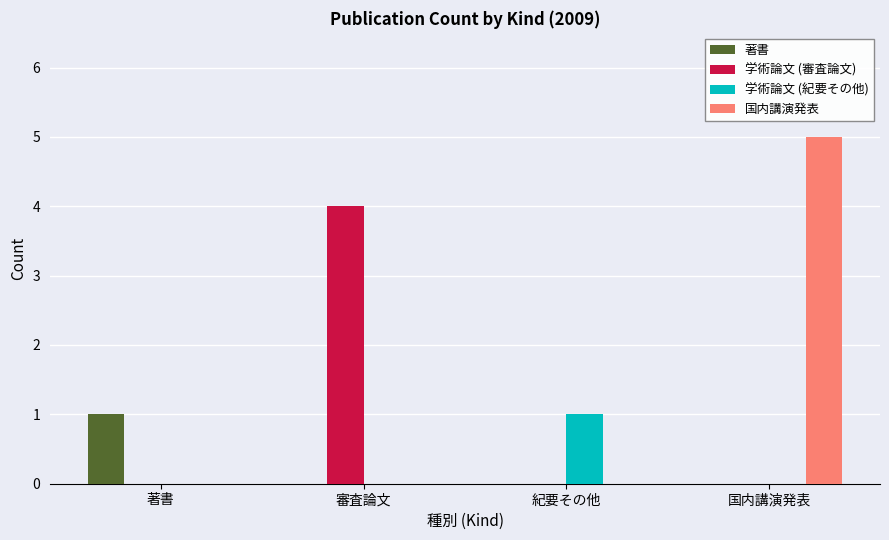

What are all the series names shown in the legend?

著書, 学術論文 (審査論文), 学術論文 (紀要その他), 国内講演発表